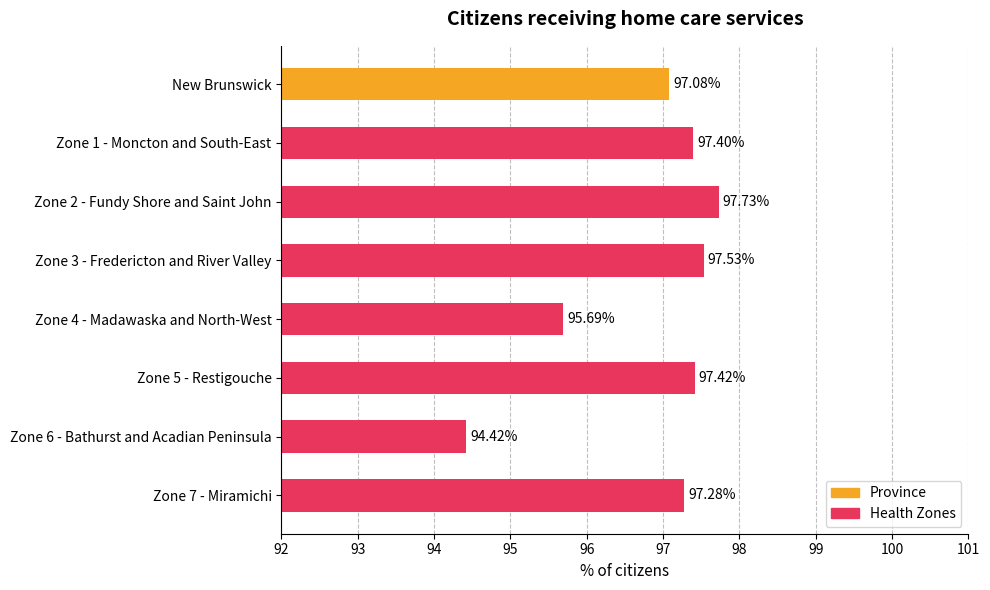

What is the average value?

96.8